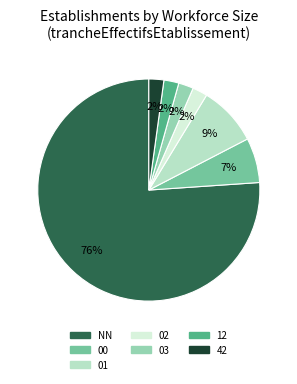

To the nearest percent, what percentage of the pie is 12?

2%